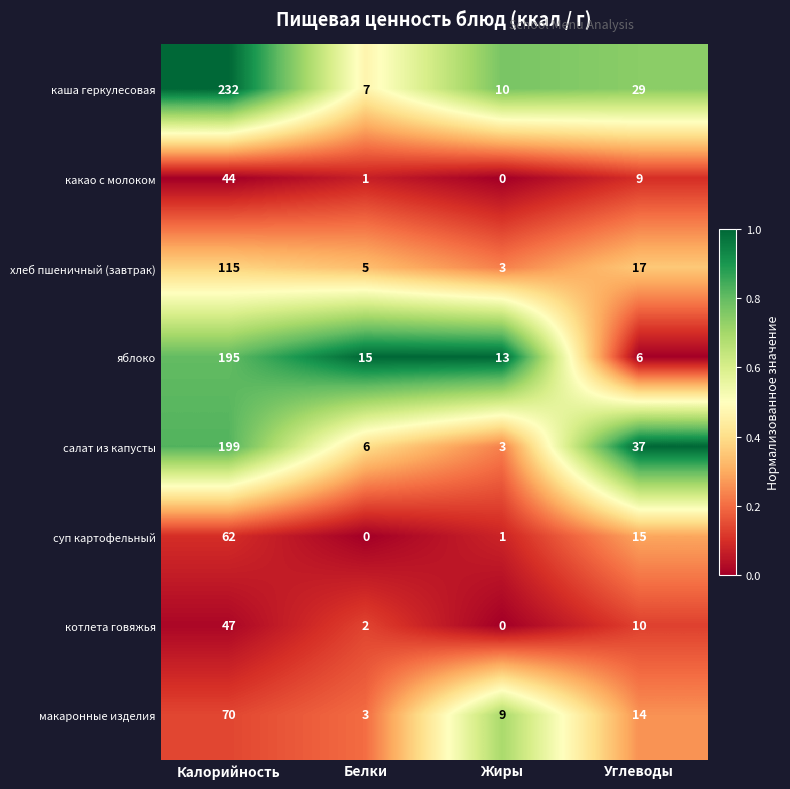

How many data points in салат из капусты are less than 37?

2